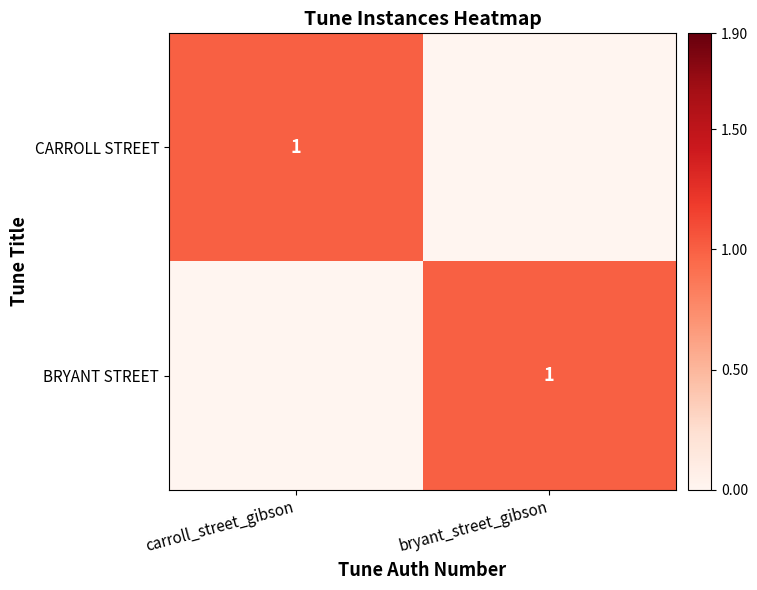

The BRYANT STREET series shows 1 at bryant_street_gibson. True or false?

True